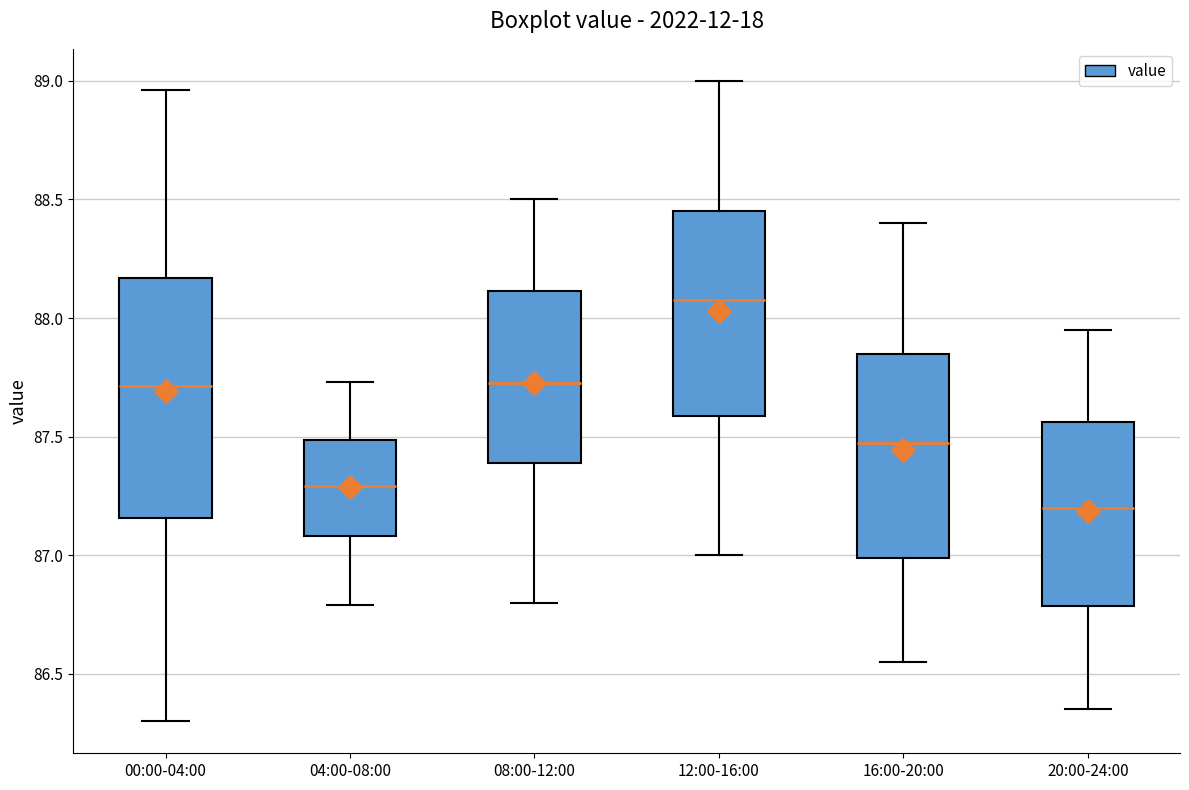

Reading left to right, read every box against the y-axis: the position of its median line, the range the box covers, and the ends of its whiskers. The values are not printed on the chart, so give them approximately, as read against the axis.

00:00-04:00: median 87.70, box 87.15 to 88.15, whiskers 86.30 to 88.95
04:00-08:00: median 87.30, box 87.10 to 87.50, whiskers 86.80 to 87.75
08:00-12:00: median 87.75, box 87.40 to 88.10, whiskers 86.80 to 88.50
12:00-16:00: median 88.10, box 87.60 to 88.45, whiskers 87.00 to 89.00
16:00-20:00: median 87.50, box 87.00 to 87.85, whiskers 86.55 to 88.40
20:00-24:00: median 87.20, box 86.80 to 87.55, whiskers 86.35 to 87.95